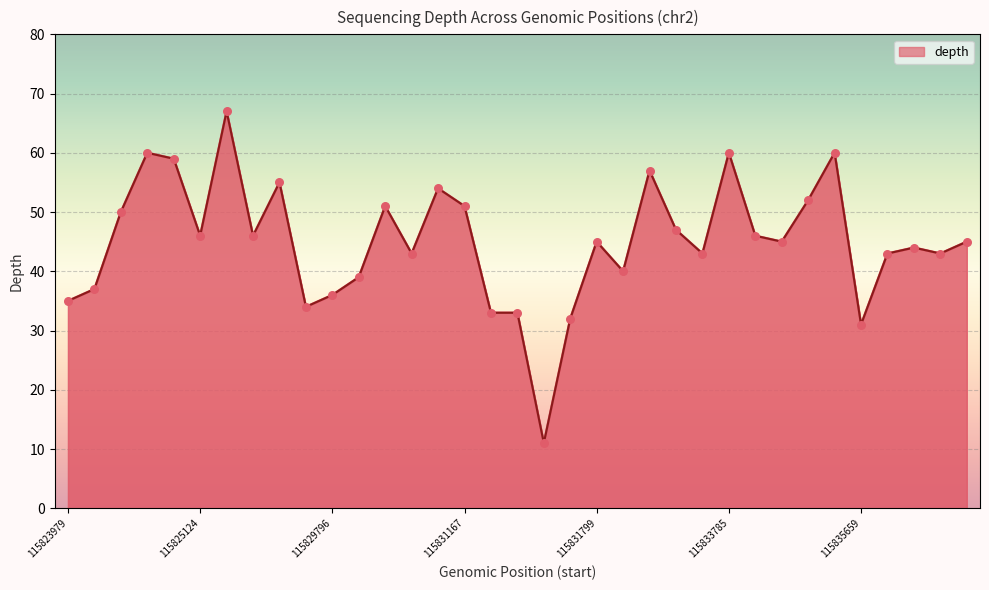

Between 115824266 and 115831799, which is larger?

115824266